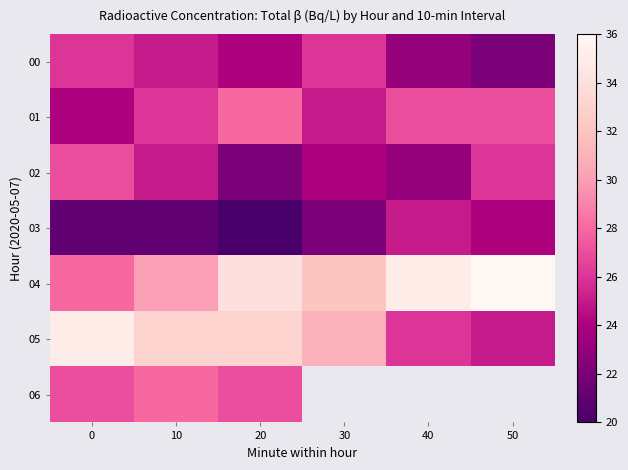

Count the number of categories in the chart.

6